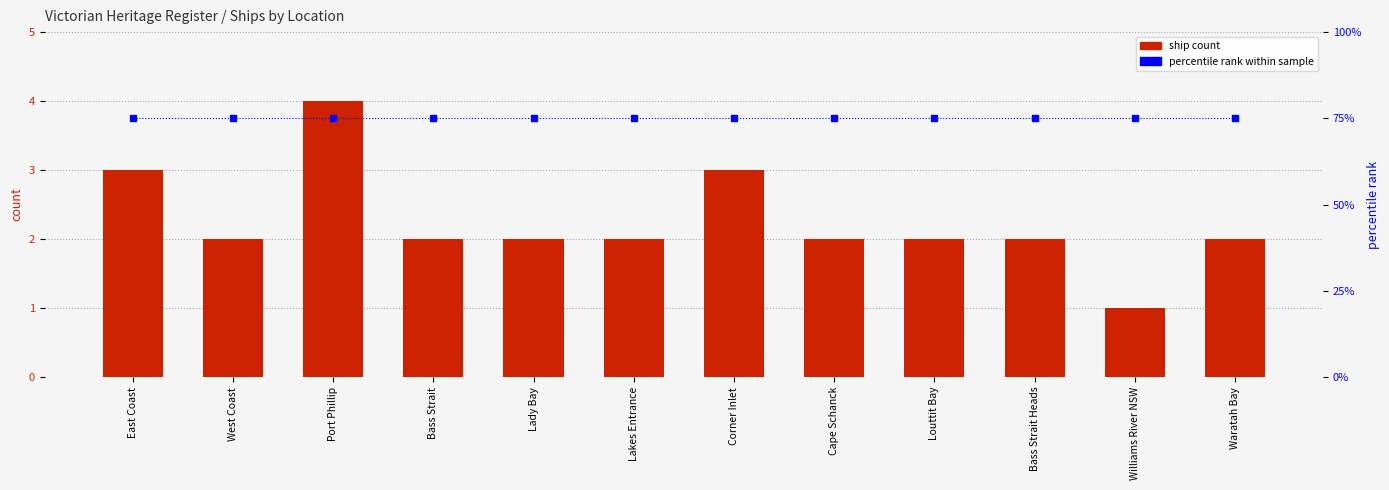

Where does the ship count series first go above 2?

East Coast